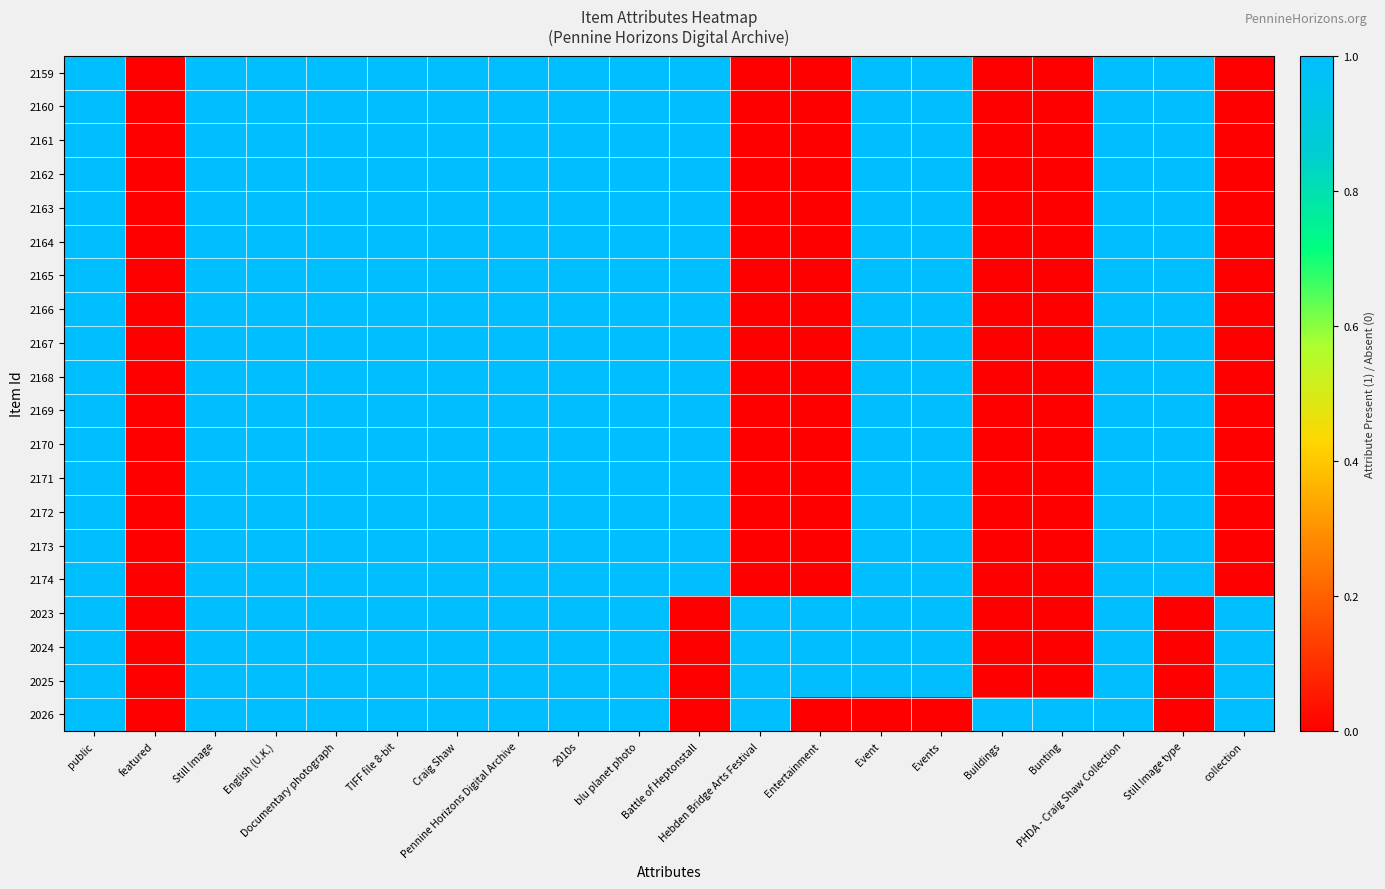

Which category has the lowest value across all series?

featured